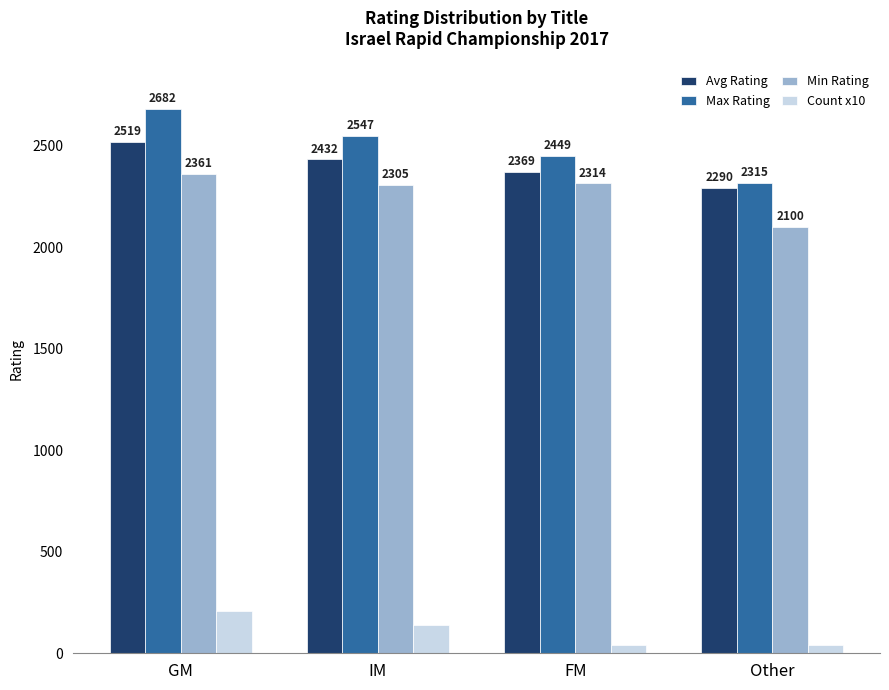

Which category has the highest value across all series?

GM